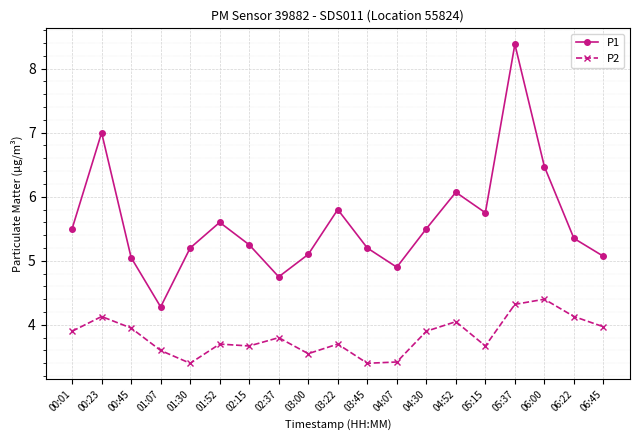

Rank the series by their maximum value, from lowest to highest.

P2, P1